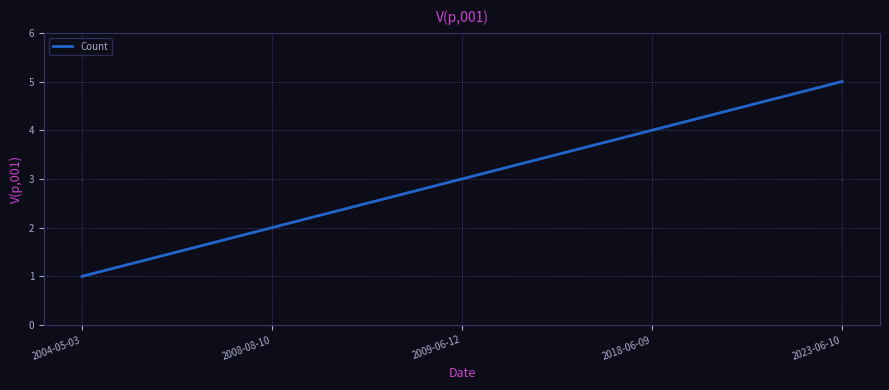

Rank the categories by value from highest to lowest.

2023-06-10, 2018-06-09, 2009-06-12, 2008-08-10, 2004-05-03